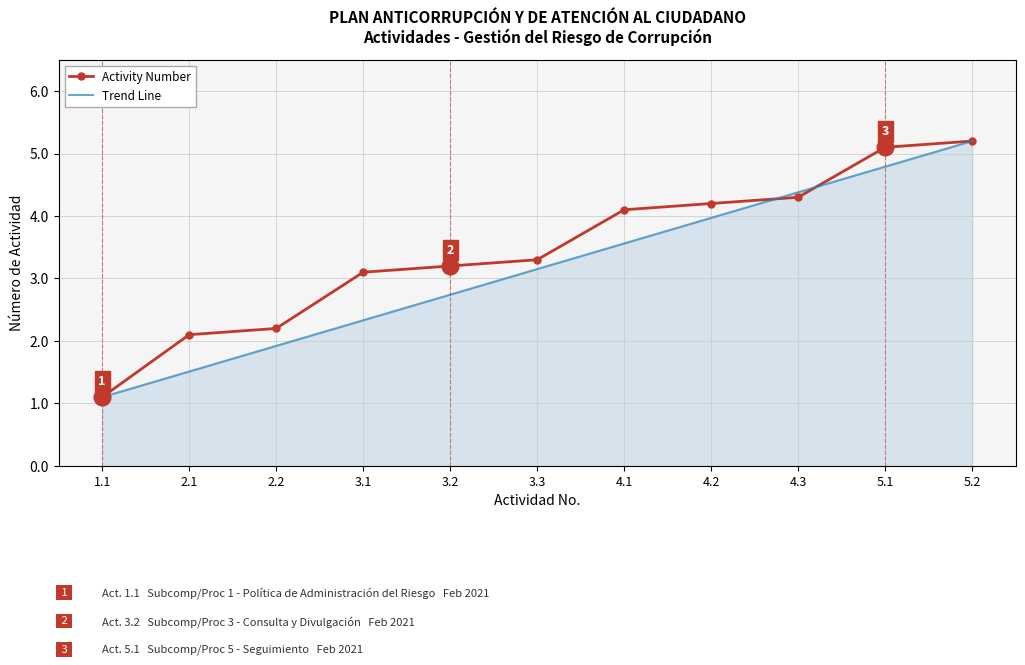

List the labels in order of Activity Number value, smallest first.

1.1, 2.1, 2.2, 3.1, 3.2, 3.3, 4.1, 4.2, 4.3, 5.1, 5.2